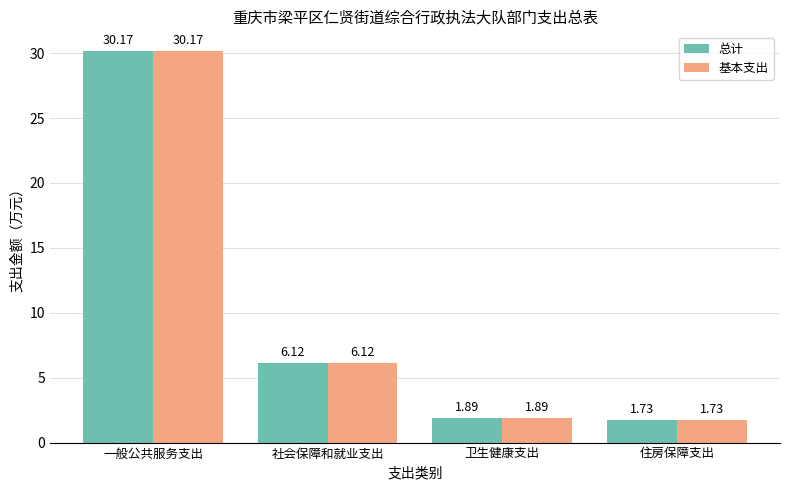

Which label corresponds to the largest value in the chart?

一般公共服务支出